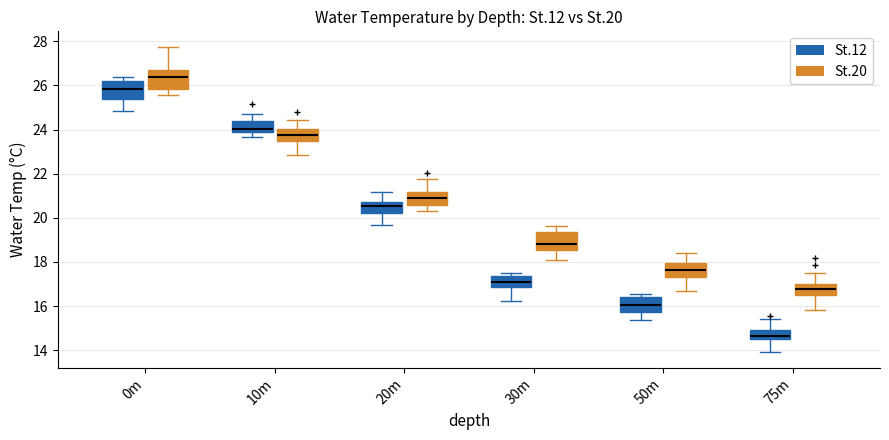

Which box's median line is the highest?

0m (St.20)